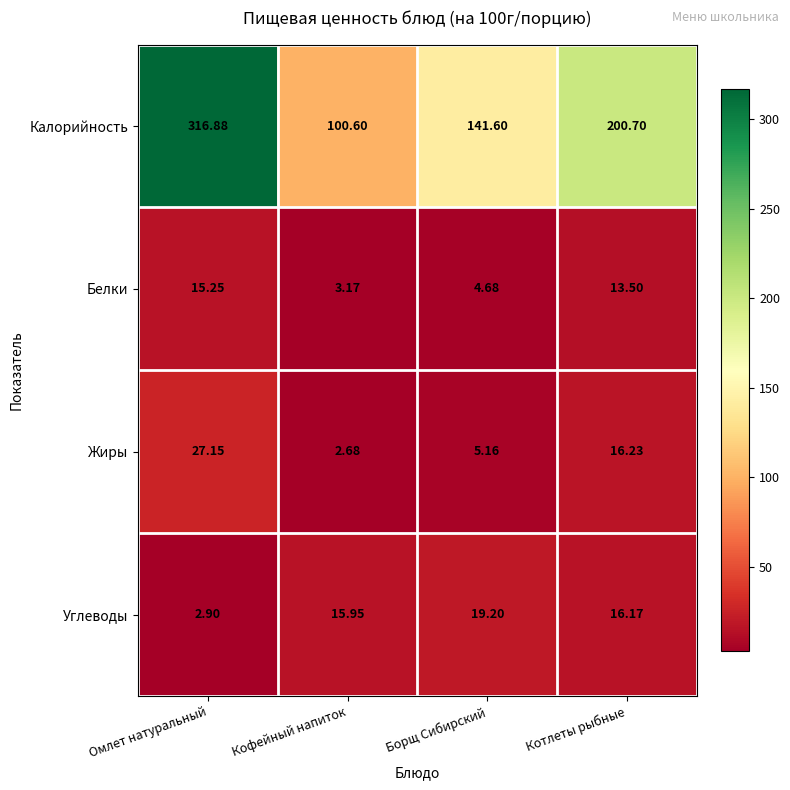

Between Кофейный напиток and Котлеты рыбные, which series saw the biggest shift?

Калорийность